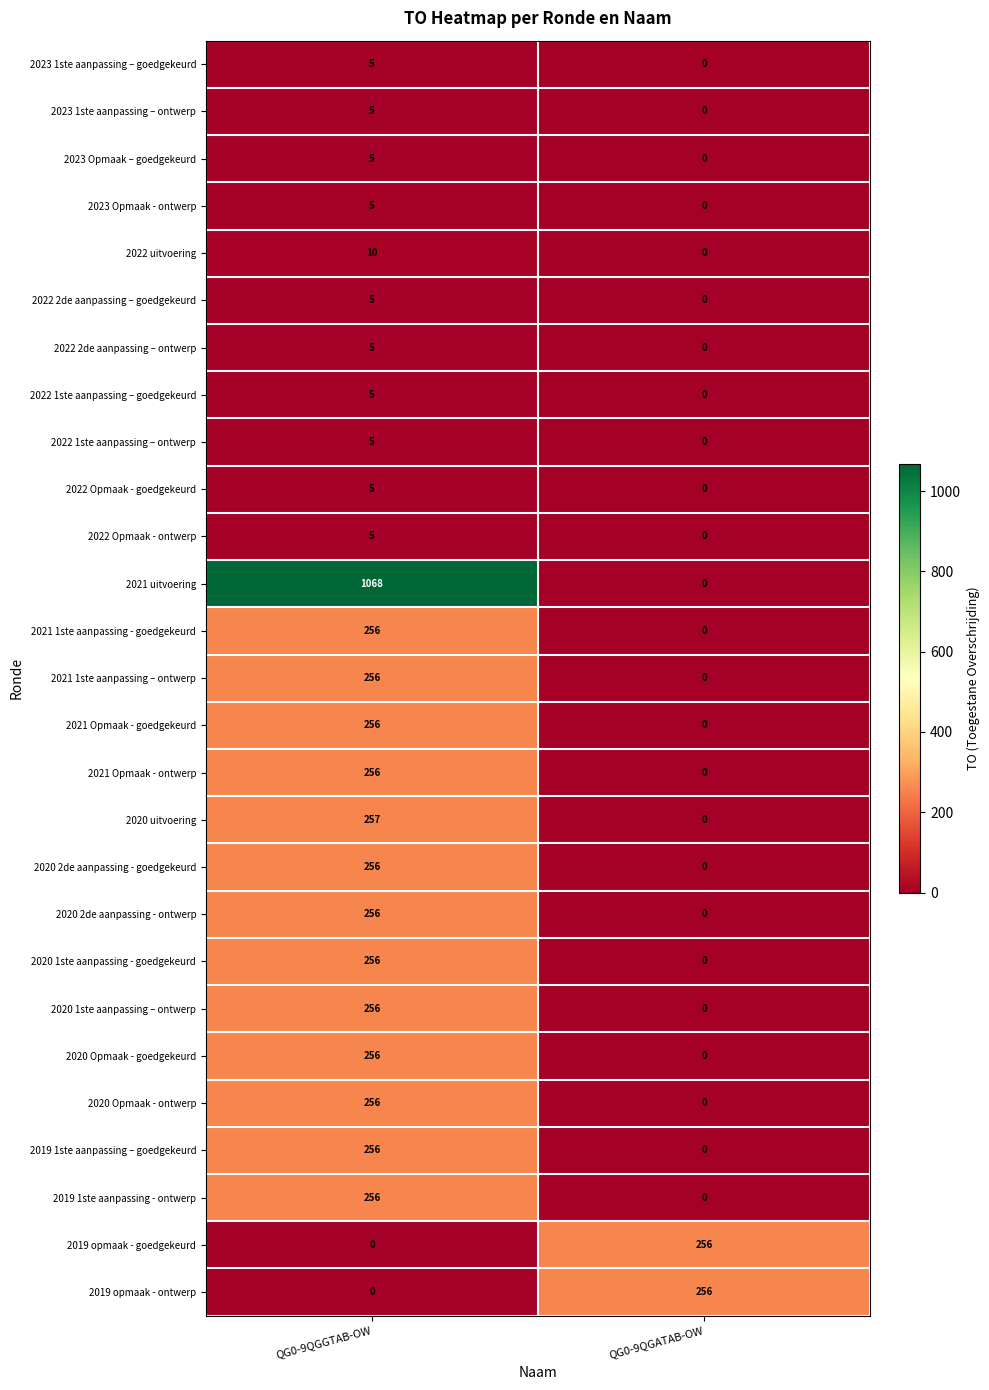

What is the difference between the 2020 Opmaak - ontwerp values at QG0-9QGATAB-OW and QG0-9QGGTAB-OW?

256